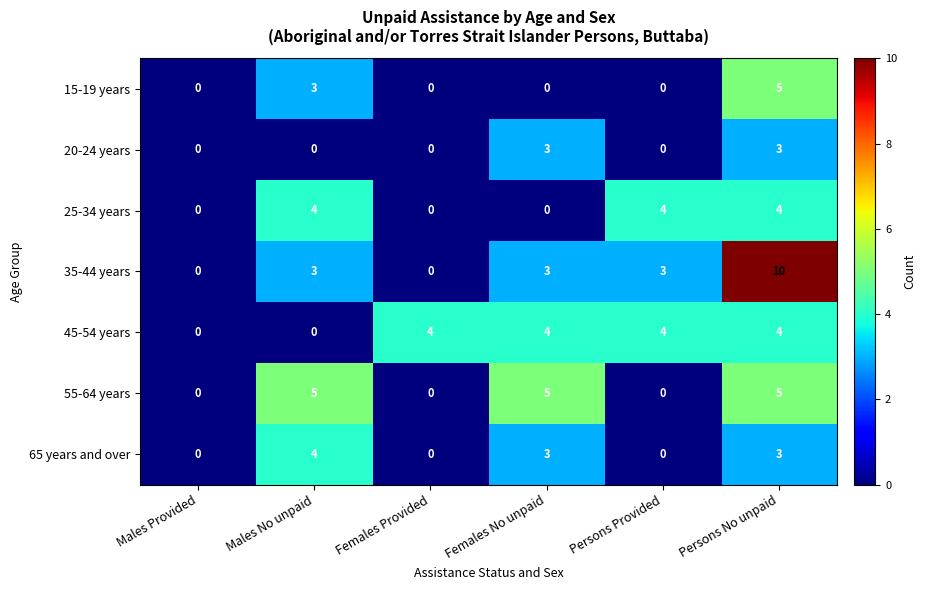

How many 45-54 years values are between 0 and 4?

6